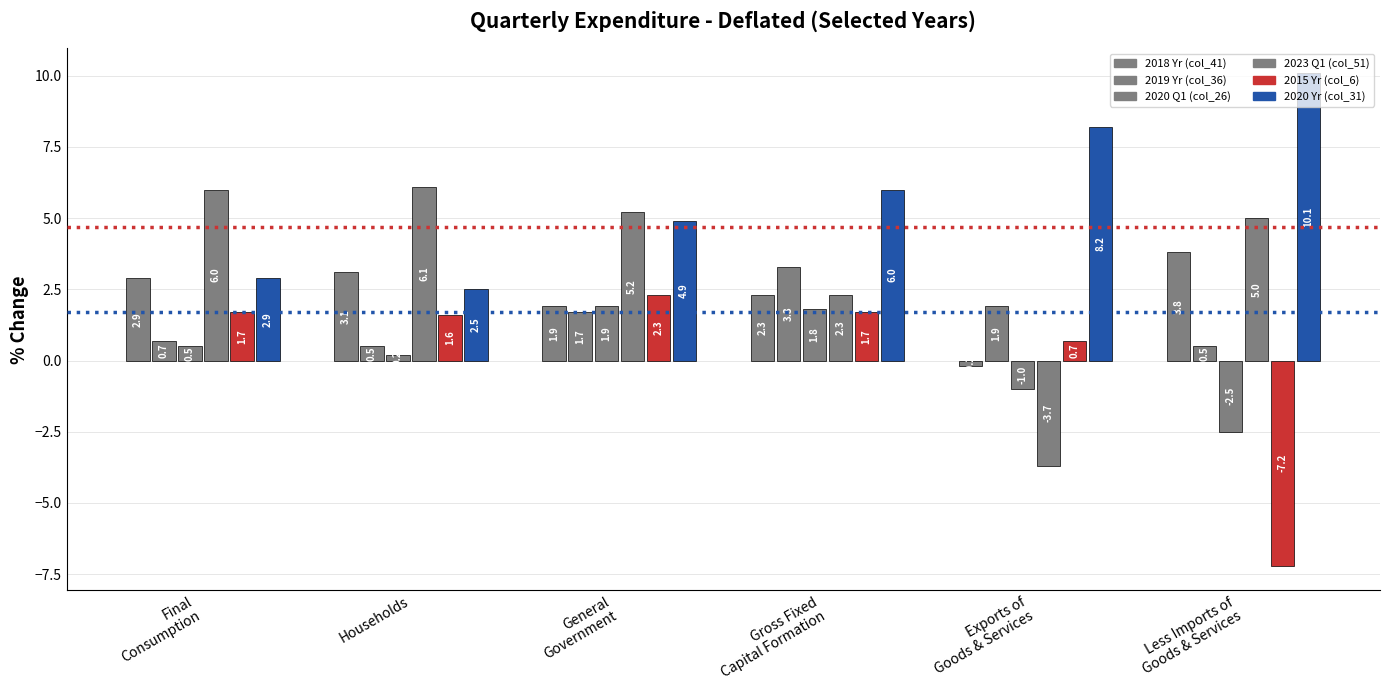

Count the number of categories in the chart.

6